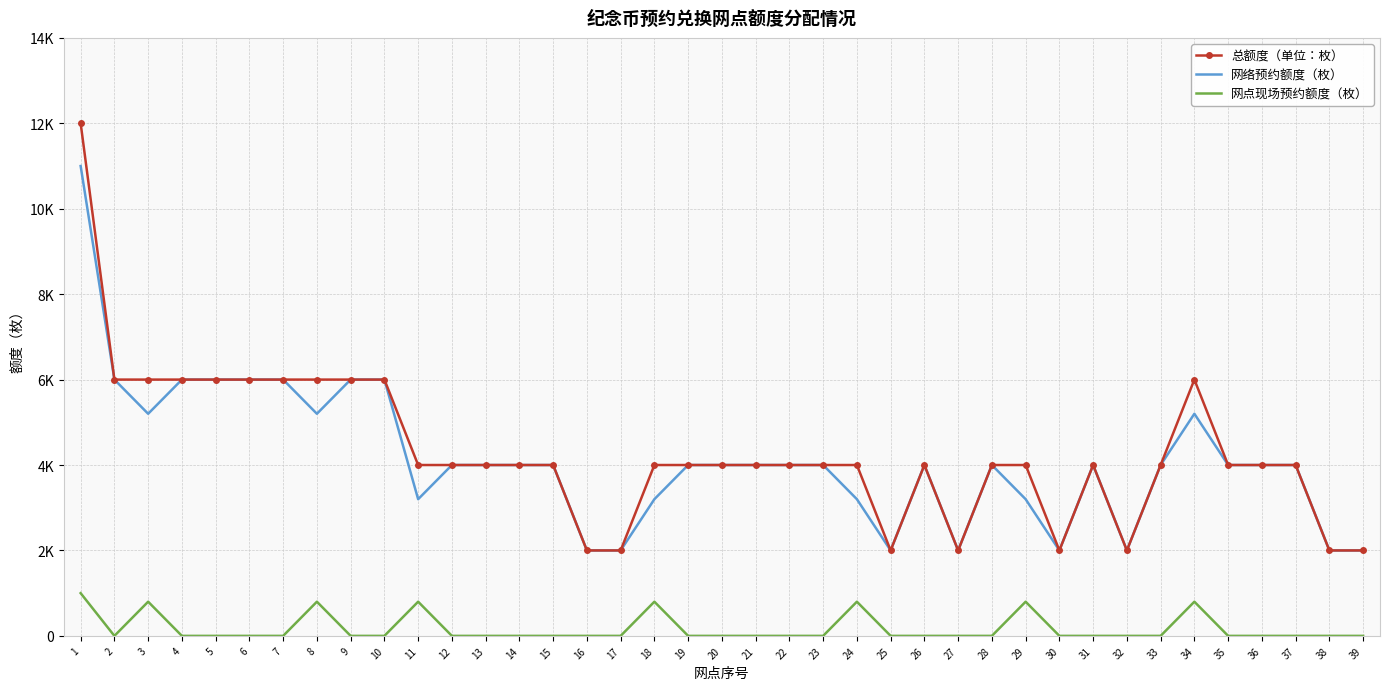

Rank the series by their maximum value, from lowest to highest.

网点现场预约额度（枚）, 网络预约额度（枚）, 总额度（单位：枚）